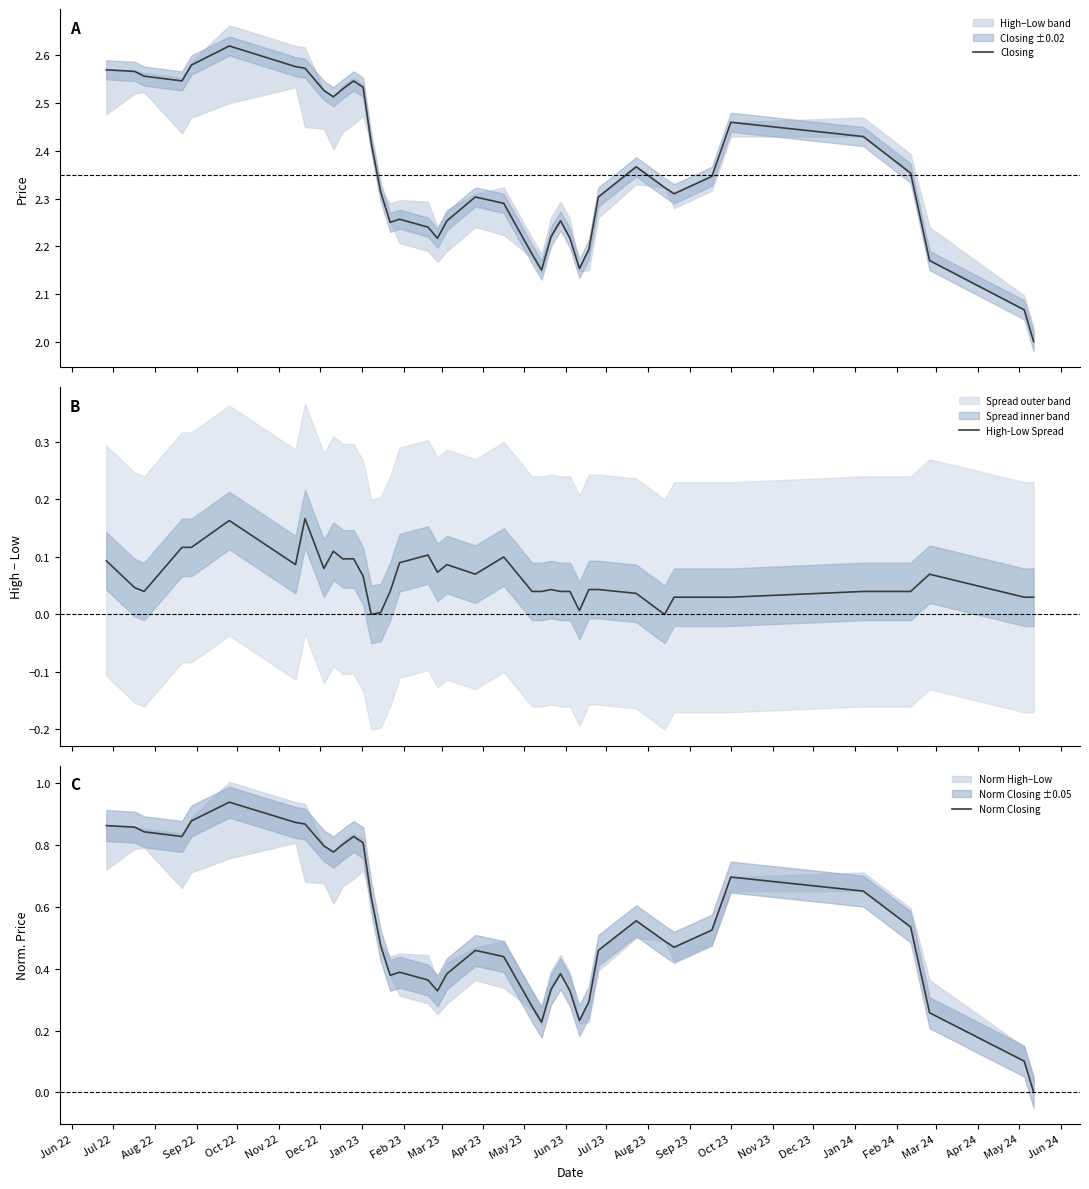

What is the total value across all series at Sep 22?

3.5